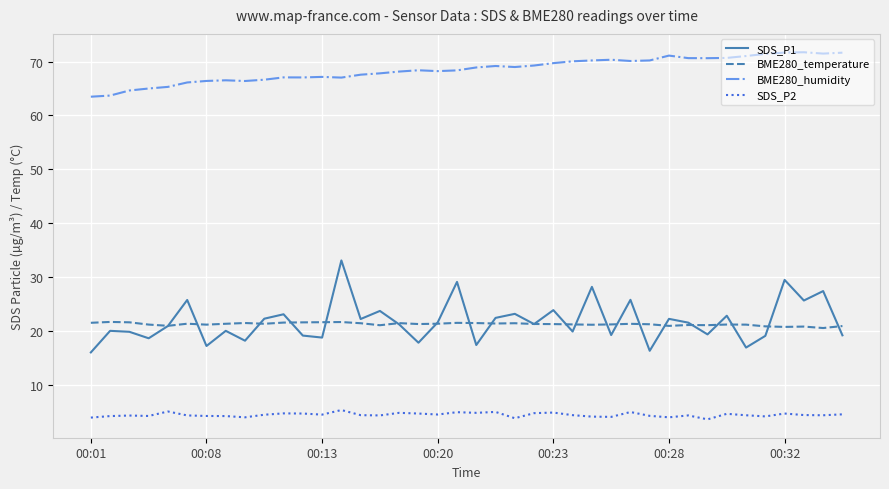

Which series has the largest total across all categories?

BME280_humidity